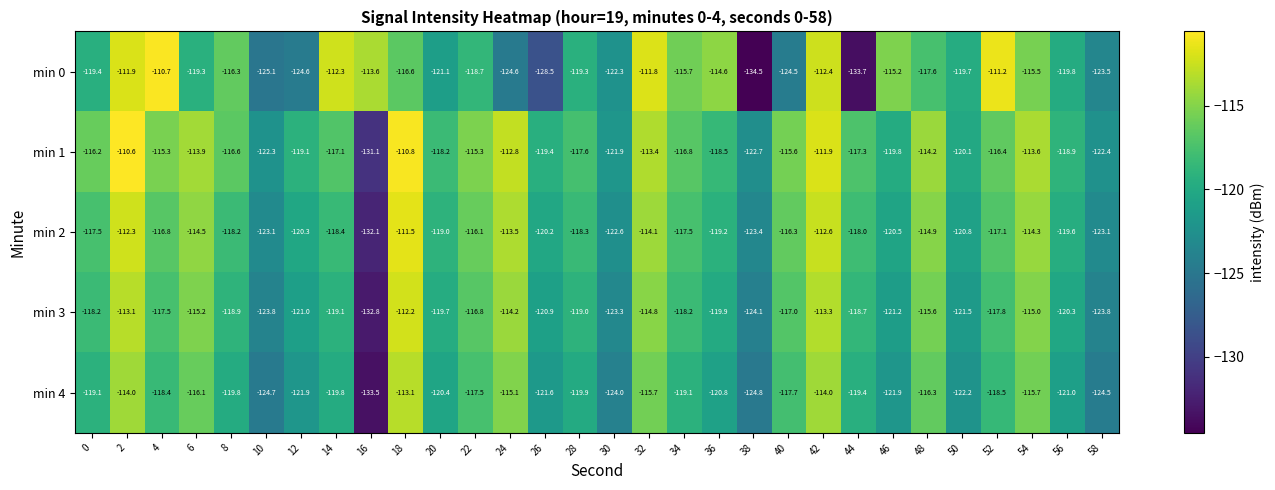

Count the number of categories in the chart.

30